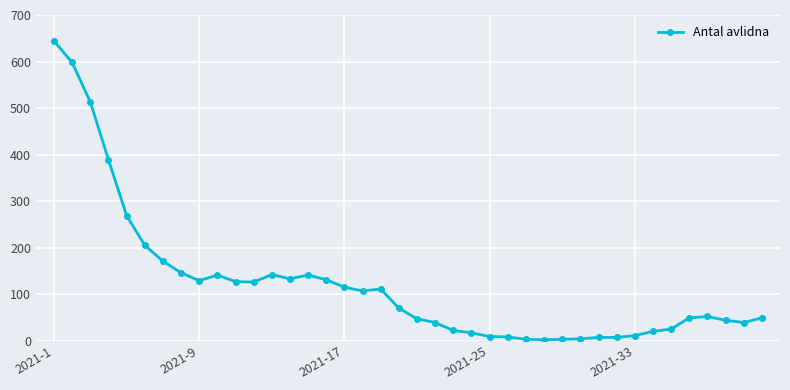

What is the difference between the second highest and minimum values?

596